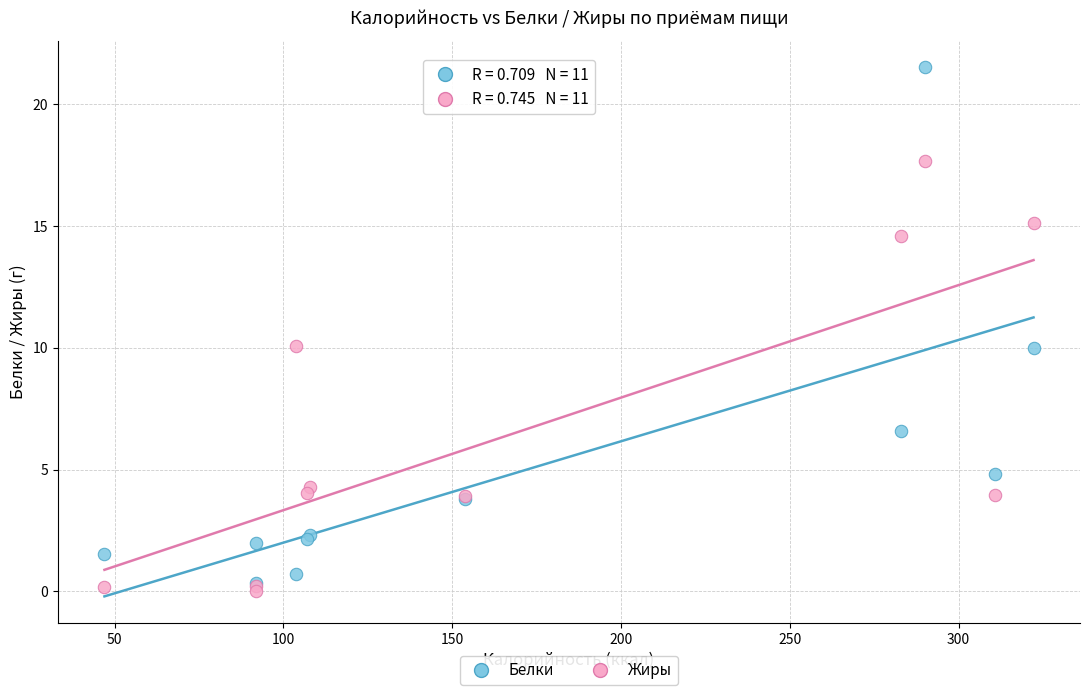

In the Жиры series, what Y value is closest to 8?

10.1